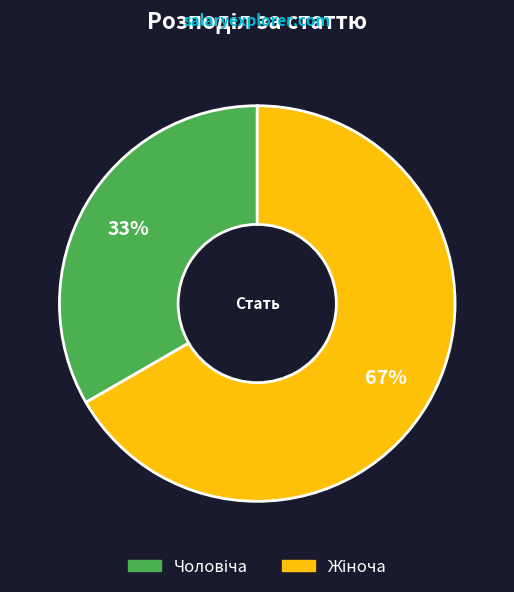

Does any single category account for the majority?

Yes